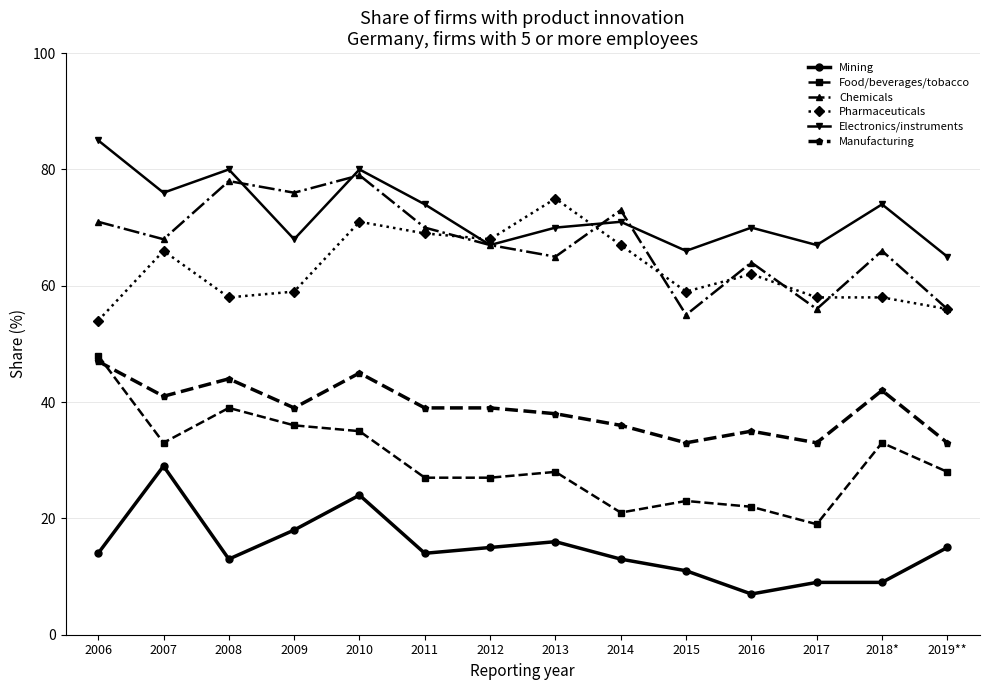

Reading right to left, list all the values displayed in this chart.

Mining: 2019**=15	2018*=9	2017=9	2016=7	2015=11	2014=13	2013=16	2012=15	2011=14	2010=24	2009=18	2008=13	2007=29	2006=14
Food/beverages/tobacco: 2019**=28	2018*=33	2017=19	2016=22	2015=23	2014=21	2013=28	2012=27	2011=27	2010=35	2009=36	2008=39	2007=33	2006=48
Chemicals: 2019**=56	2018*=66	2017=56	2016=64	2015=55	2014=73	2013=65	2012=67	2011=70	2010=79	2009=76	2008=78	2007=68	2006=71
Pharmaceuticals: 2019**=56	2018*=58	2017=58	2016=62	2015=59	2014=67	2013=75	2012=68	2011=69	2010=71	2009=59	2008=58	2007=66	2006=54
Electronics/instruments: 2019**=65	2018*=74	2017=67	2016=70	2015=66	2014=71	2013=70	2012=67	2011=74	2010=80	2009=68	2008=80	2007=76	2006=85
Manufacturing: 2019**=33	2018*=42	2017=33	2016=35	2015=33	2014=36	2013=38	2012=39	2011=39	2010=45	2009=39	2008=44	2007=41	2006=47